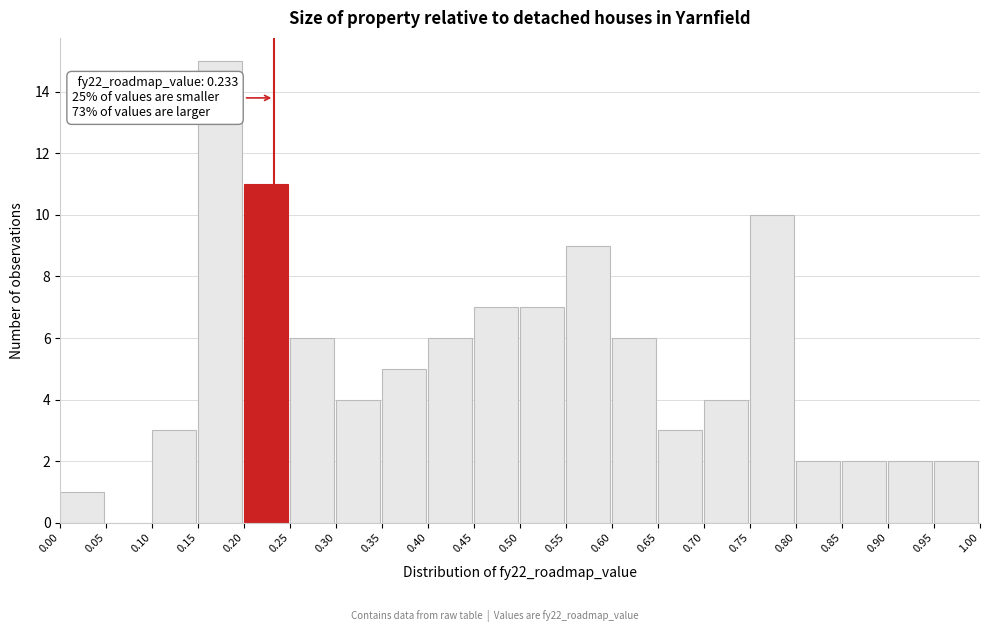

Which range on the x-axis has the tallest bar?

0.15 to 0.20